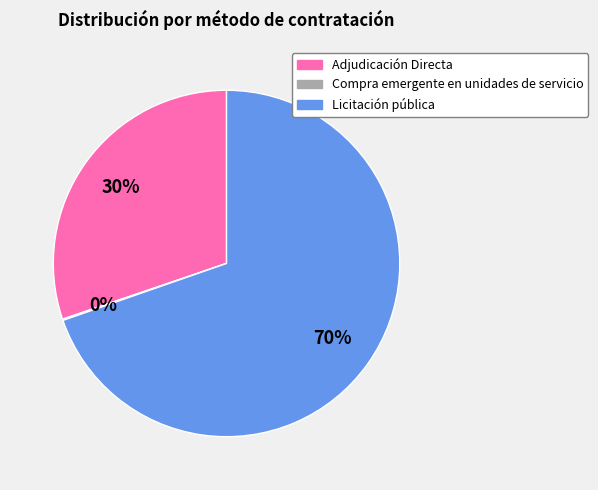

Is there a majority slice in this chart?

Yes